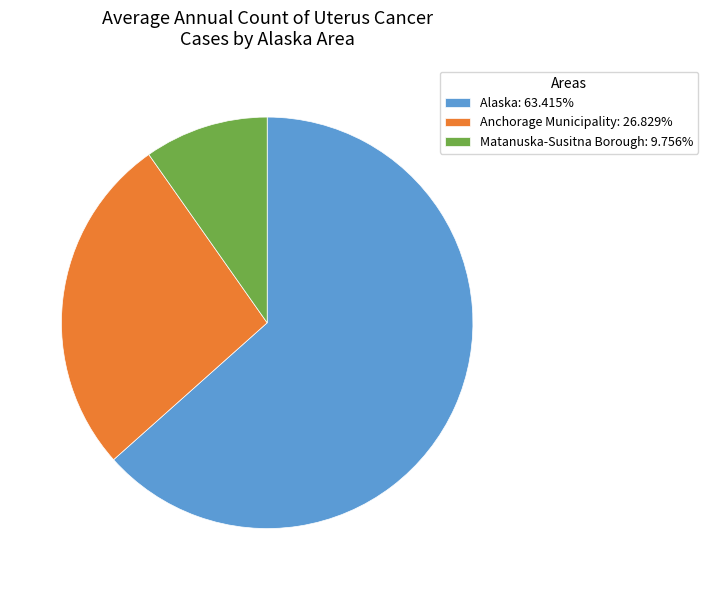

What is the ratio of the value at Alaska: 63.415% to the value at Matanuska-Susitna Borough: 9.756%?

6.5